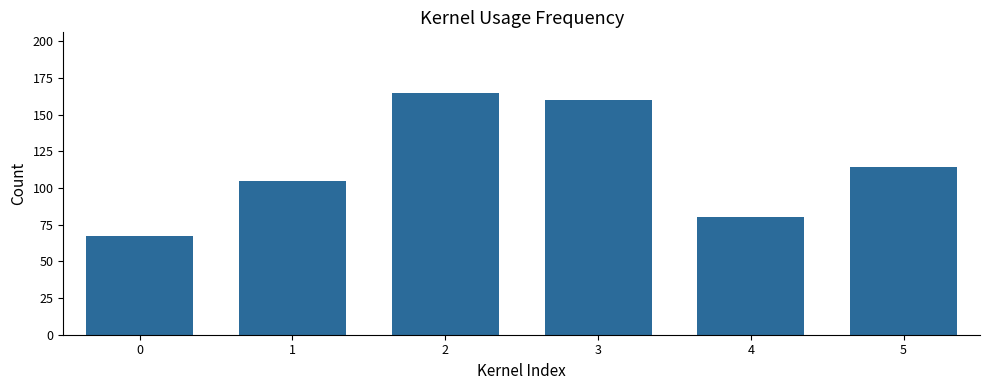

What is the smallest value displayed?

67.4